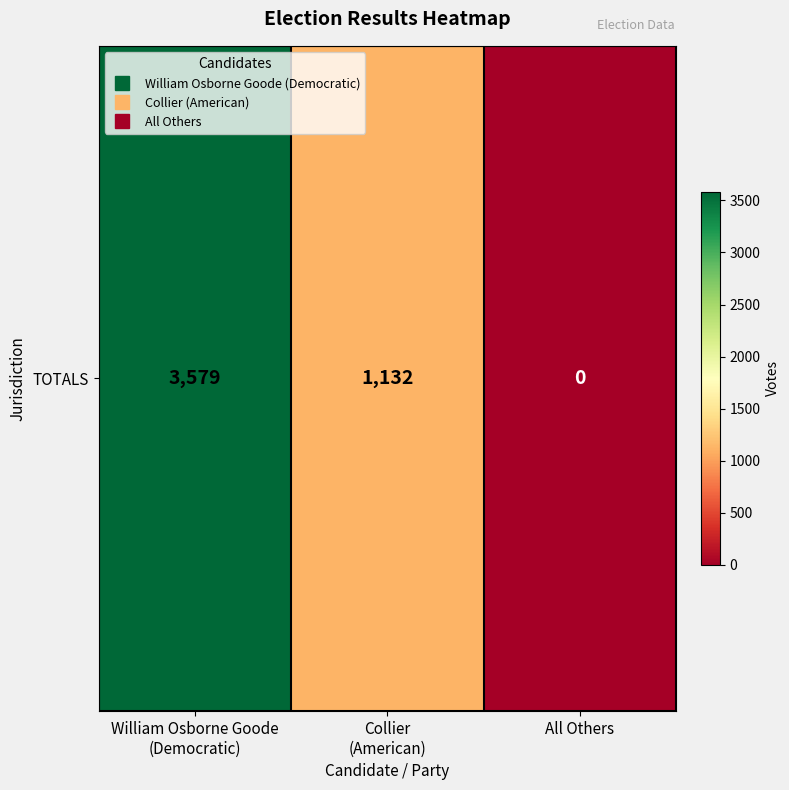

Is it true that the value at William Osborne Goode
(Democratic) is 5906?

False